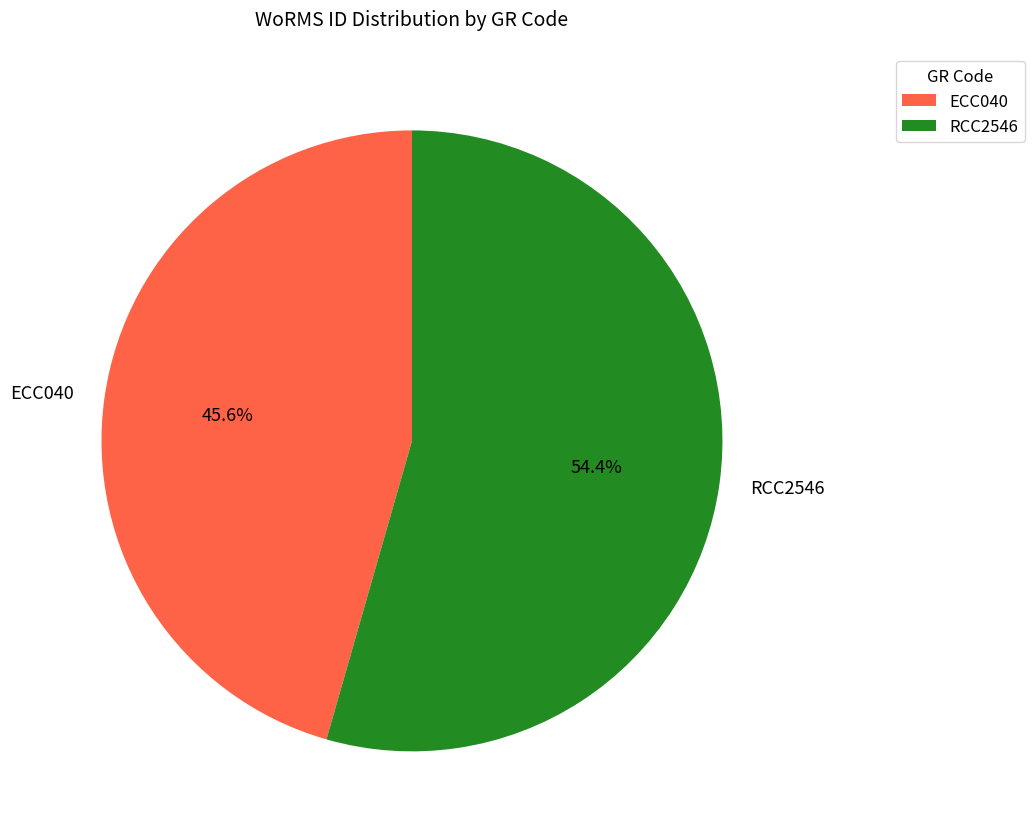

To the nearest percent, what portion does RCC2546 represent?

54%